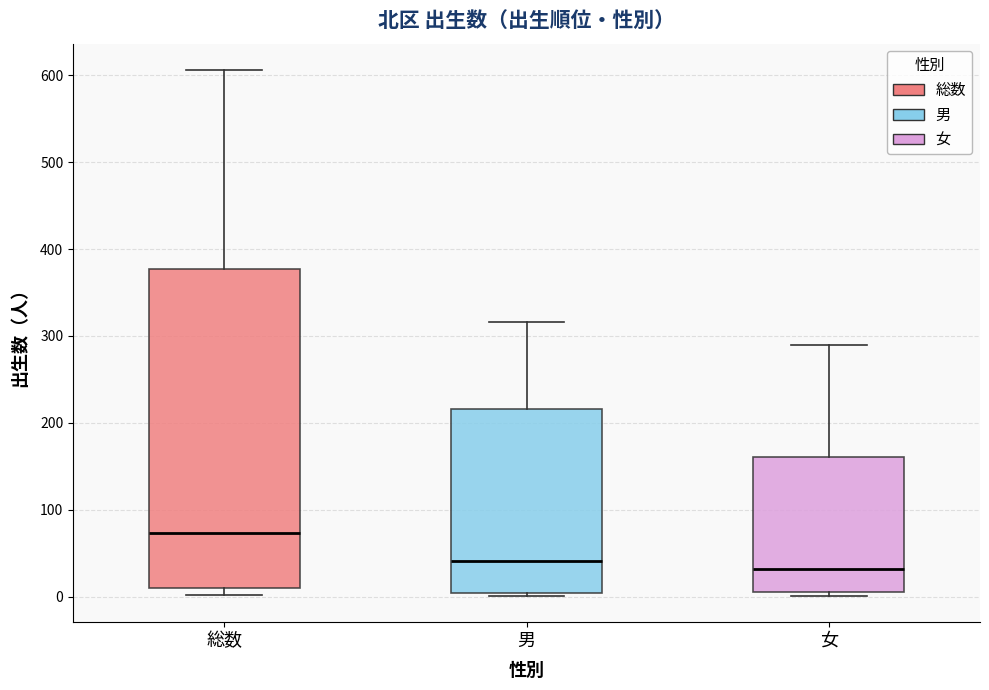

Reading left to right, transcribe this box plot: for each box, give where its median line is, the range the box spans, and where its two whiskers end, as read against the y-axis. The values are not printed on the chart, so give them approximately, as read against the axis.

総数: median 70, box 10 to 380, whiskers 0 to 610
男: median 40, box 0 to 220, whiskers 0 (just below the box's lower edge) to 320
女: median 30, box 10 to 160, whiskers 0 to 290